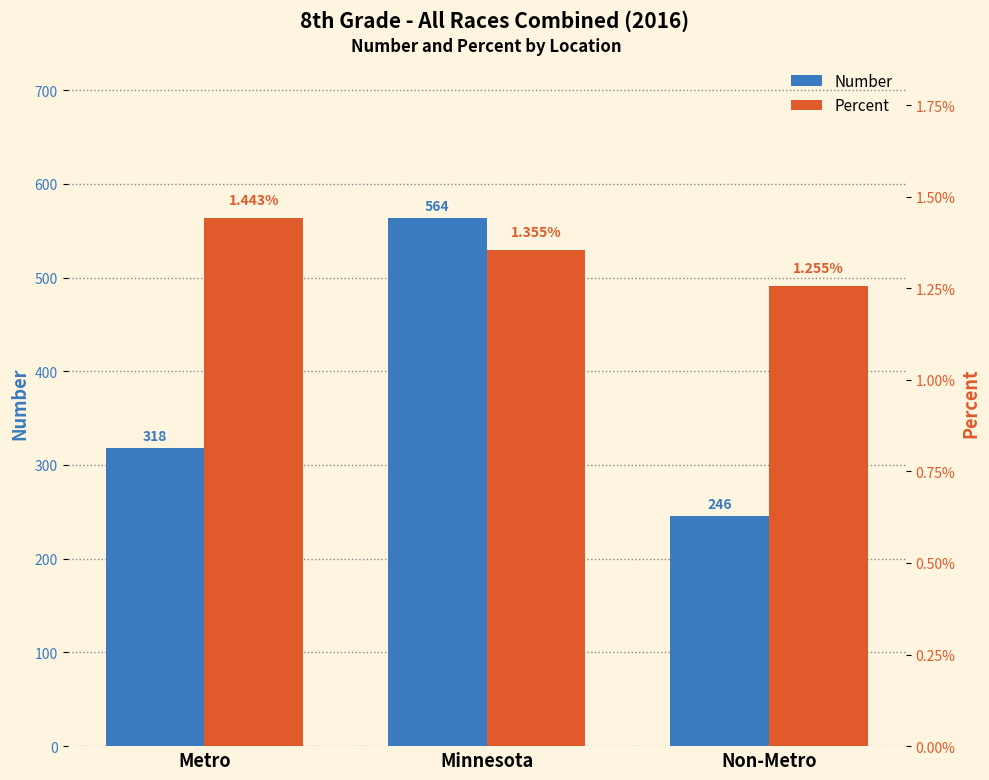

At which category is the sum across all series the highest?

Minnesota